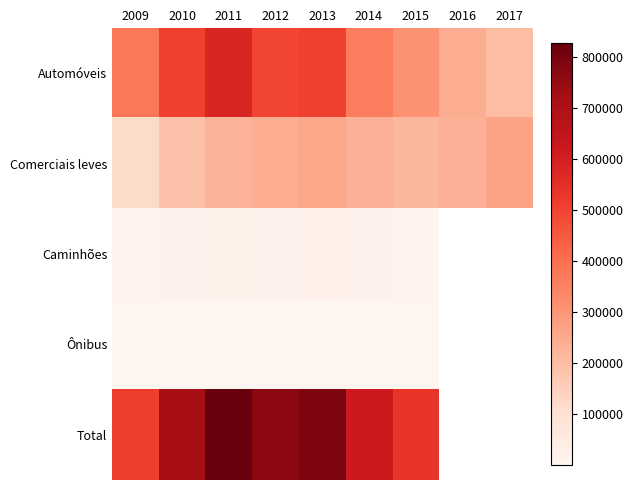

At which label does Automóveis first exceed 380067?

2010